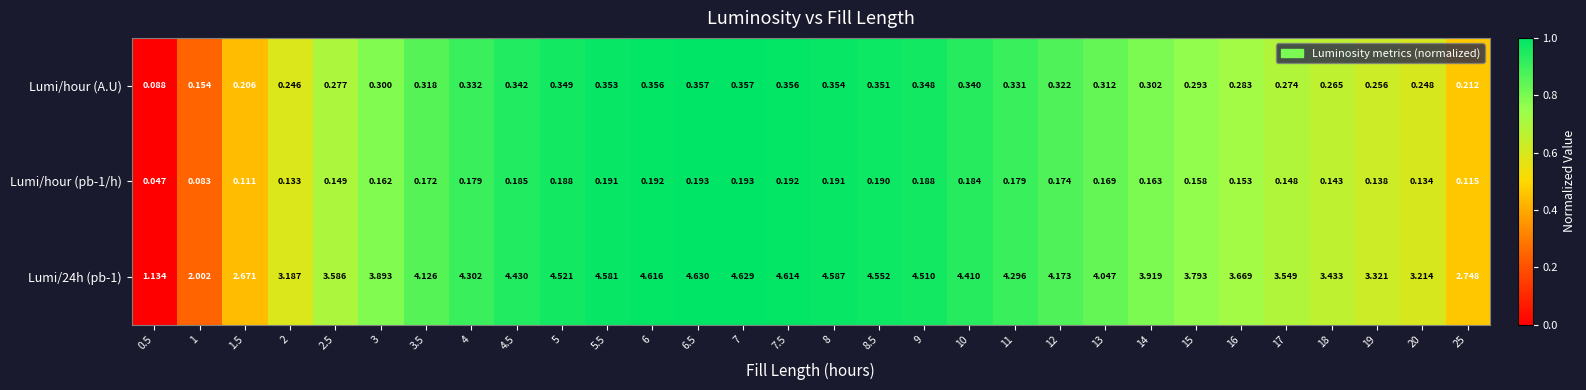

Which series has the widest spread of values?

Lumi/24h (pb-1)